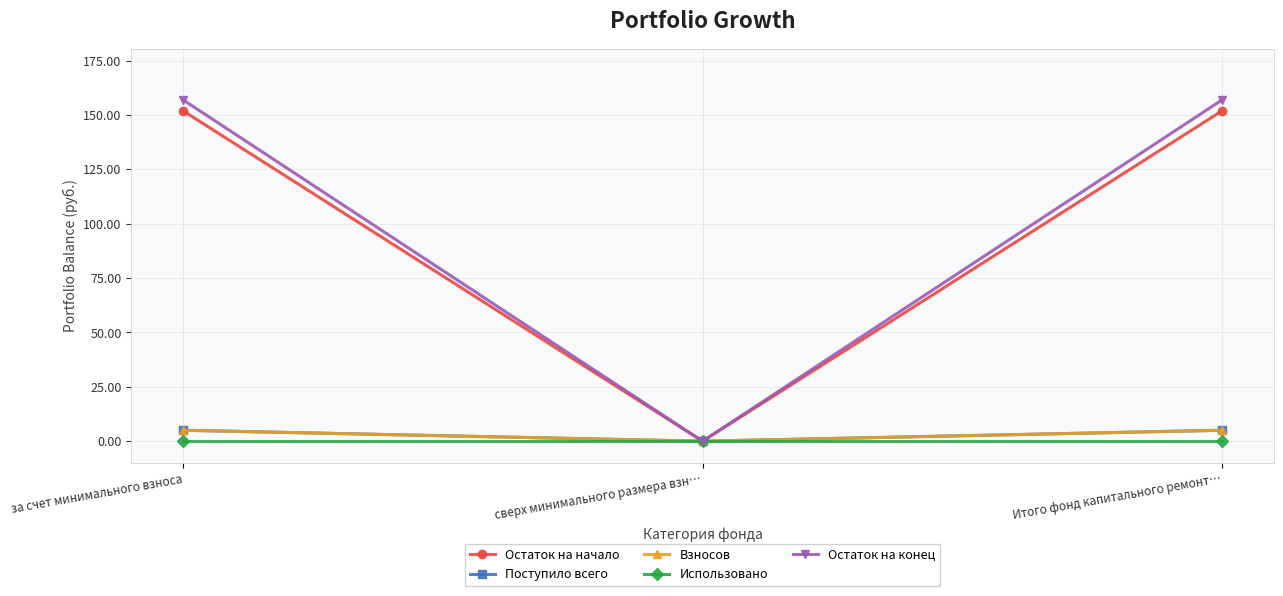

Is it true that Взносов equals 0.0 at сверх минимального размера взн…?

True